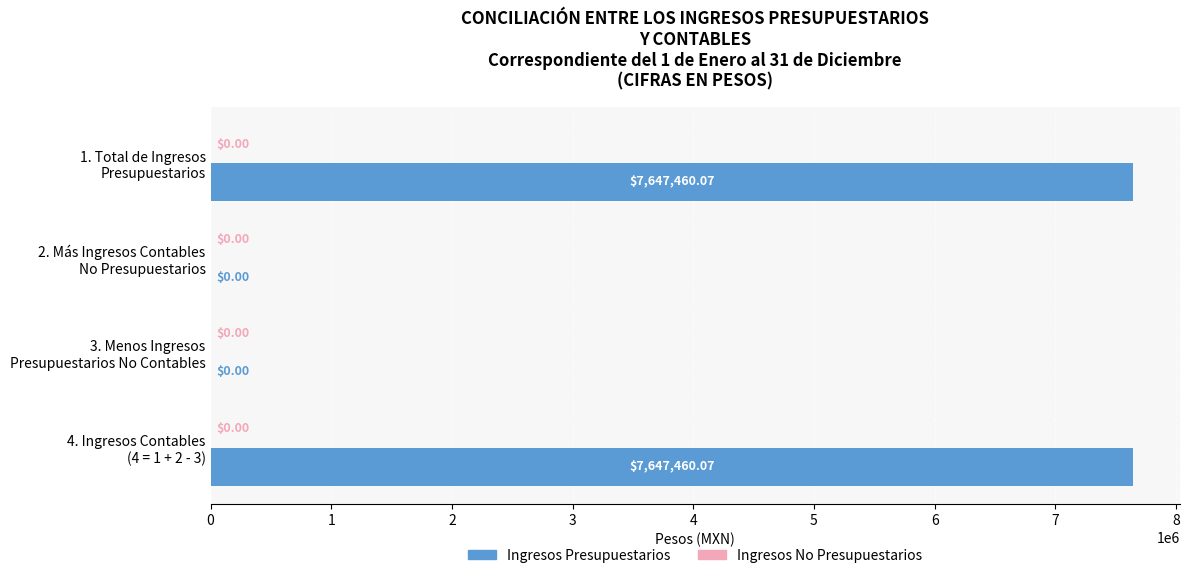

What is the sum of all values?

15294920.1